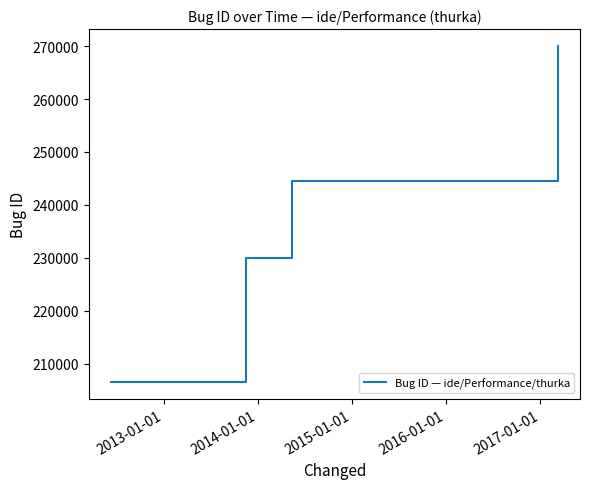

What is the maximum value shown in the chart?

270032